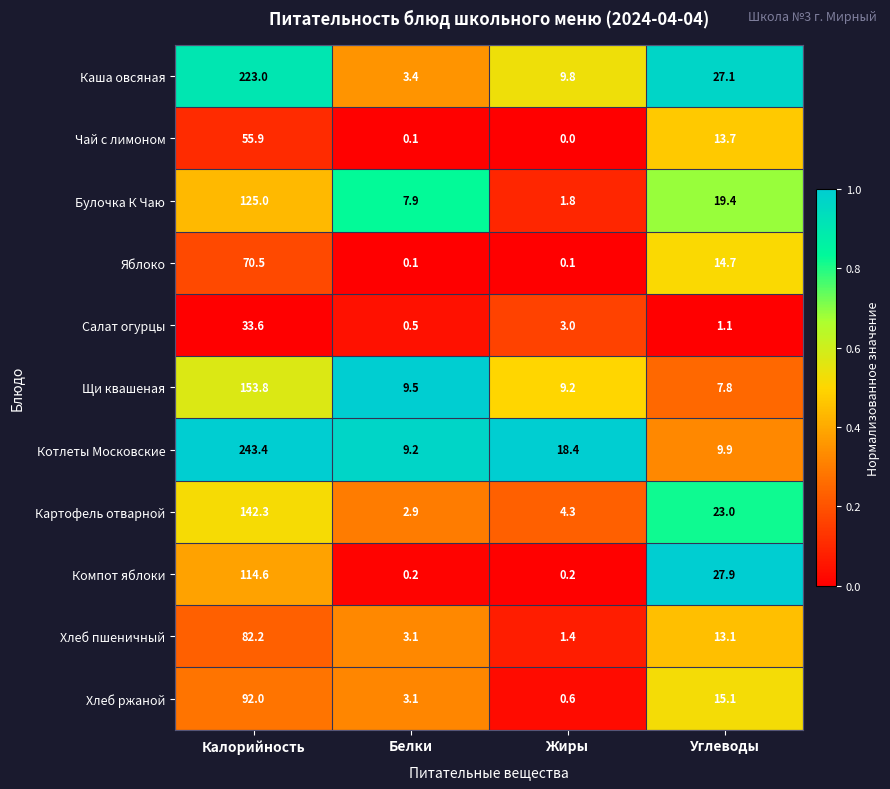

Between Жиры and Углеводы, which series saw the biggest shift?

Компот яблоки